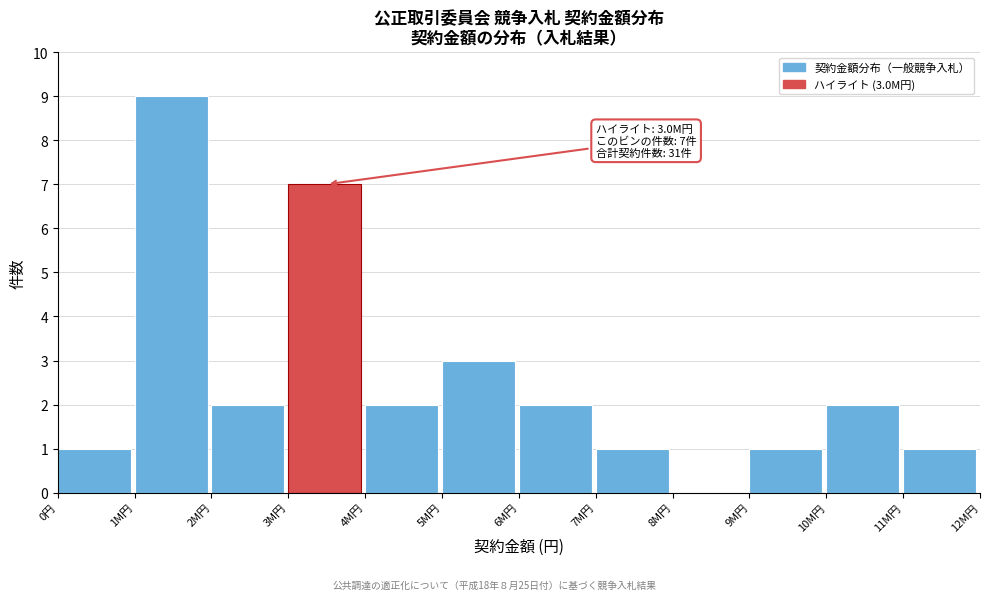

Reading left to right, list all the values displayed in this chart.

0円=1	1M円=9	2M円=2	3M円=7	4M円=2	5M円=3	6M円=2	7M円=1	8M円=0	9M円=1	10M円=2	11M円=1